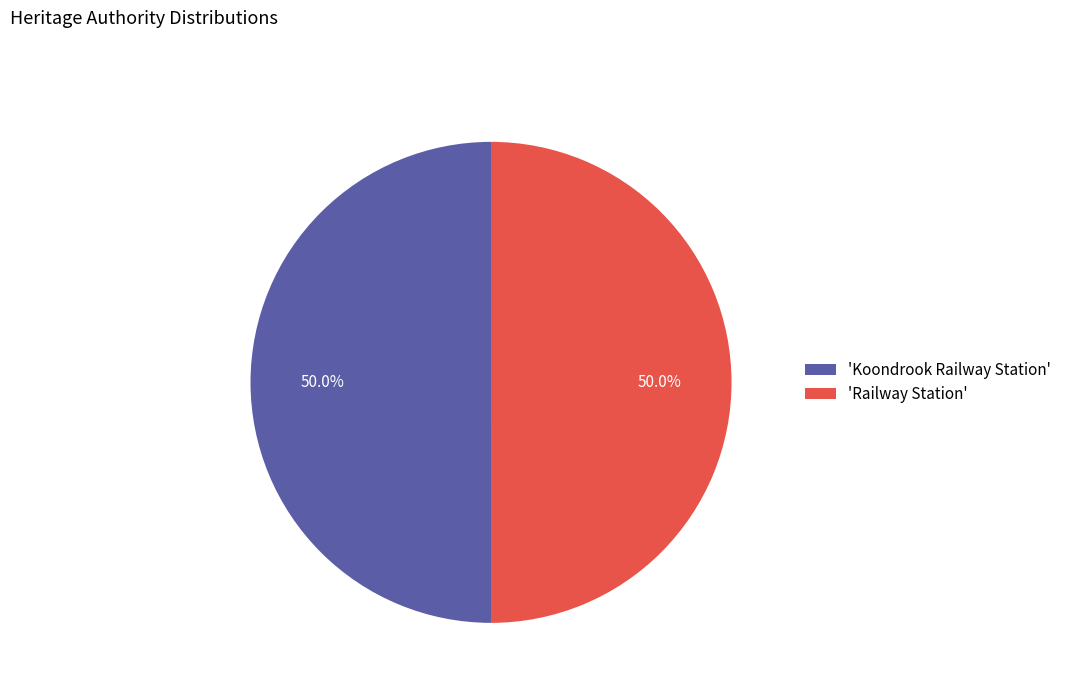

Do 'Koondrook Railway Station' and 'Railway Station' together represent more than half of the pie?

Yes